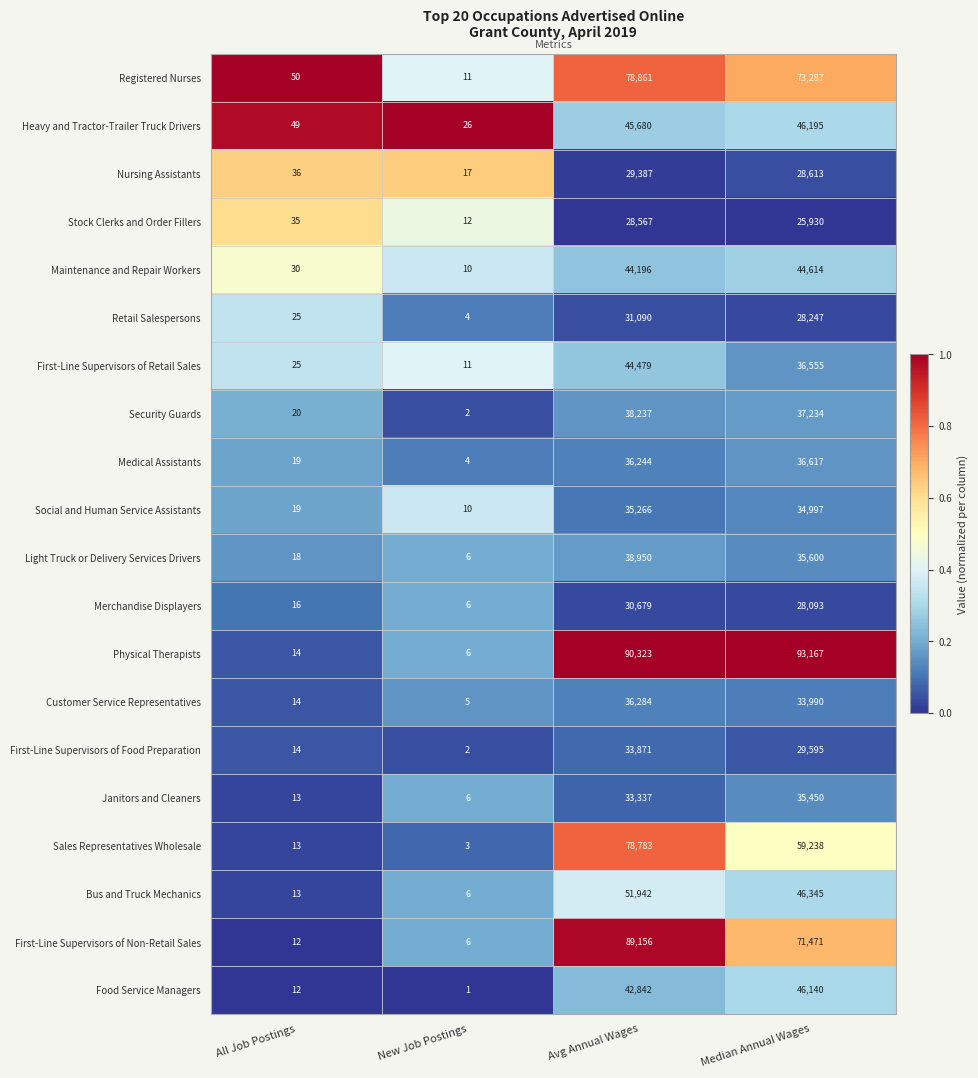

What is the approximate value of Bus and Truck Mechanics at Median Annual Wages?

46345